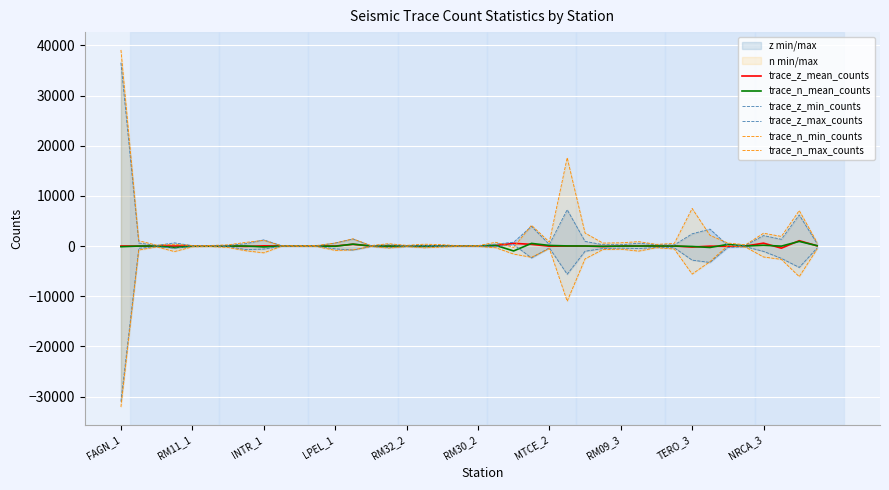

The trace_n_min_counts series shows -168.2 at INTR_1. True or false?

True